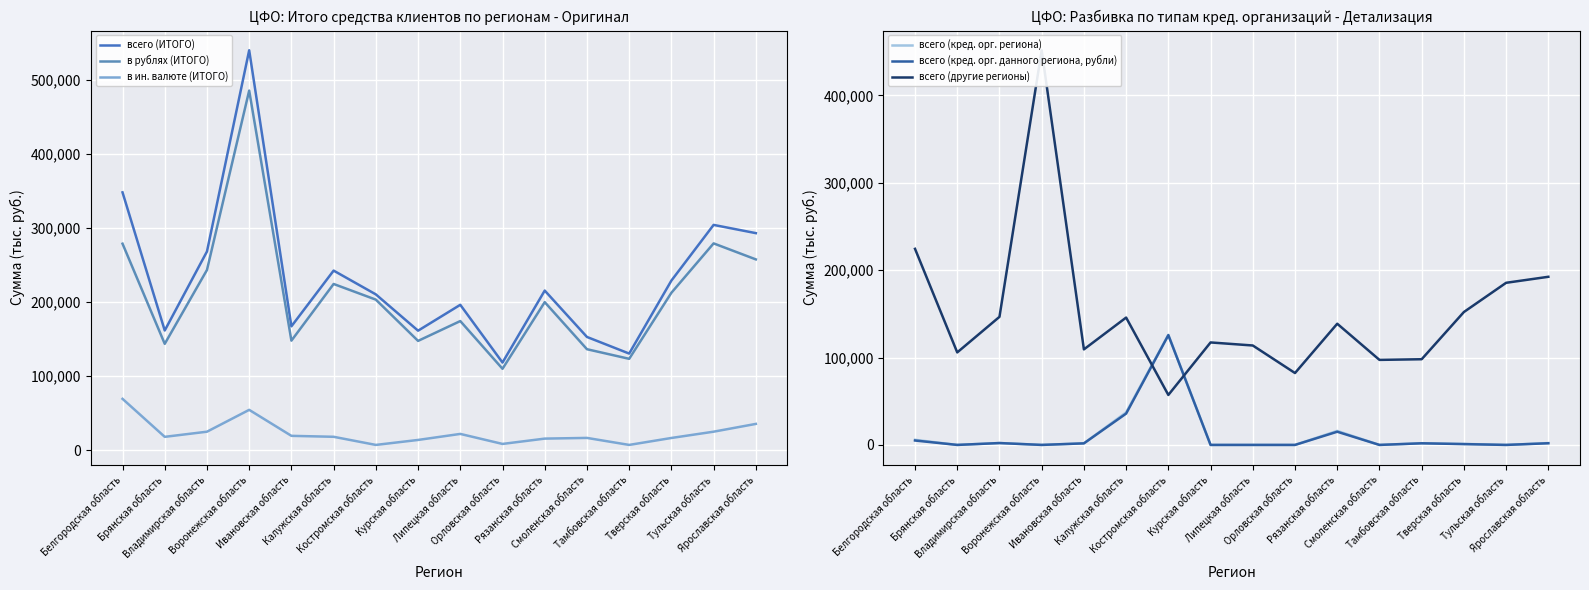

Which series has the largest total across all categories?

всего (ИТОГО)